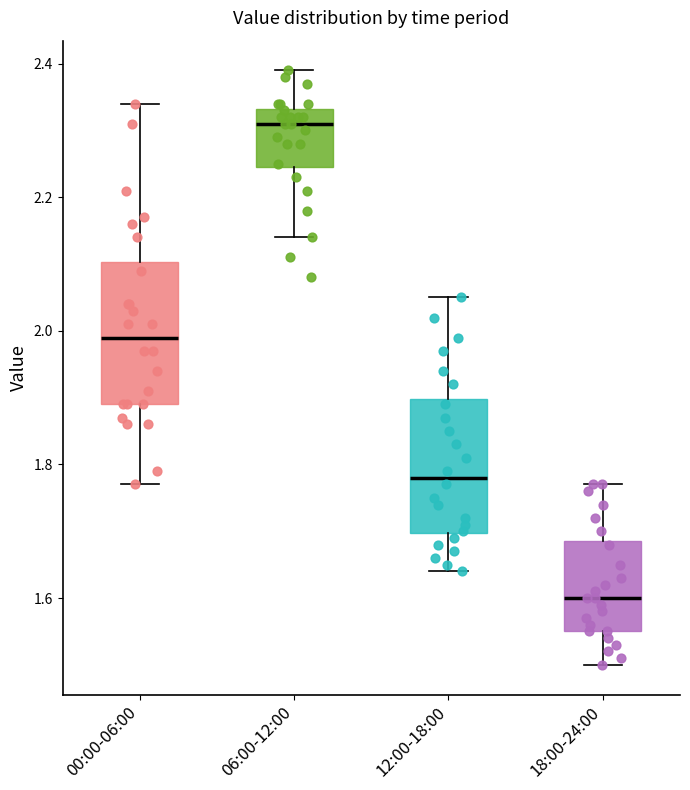

Where is the upper edge of the box for 00:00-06:00 on the y-axis? The values are not printed on the chart, so give them approximately, as read against the axis.

2.10